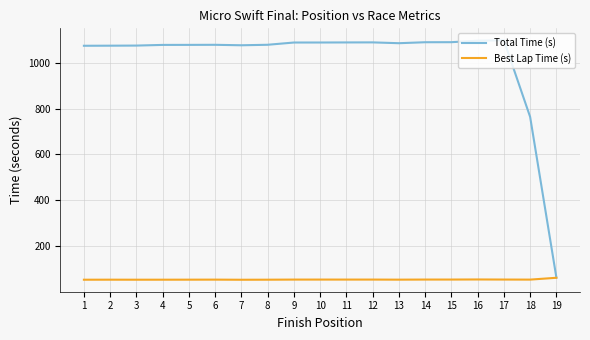

At 17, list the series in order from smallest to largest.

Best Lap Time (s), Total Time (s)